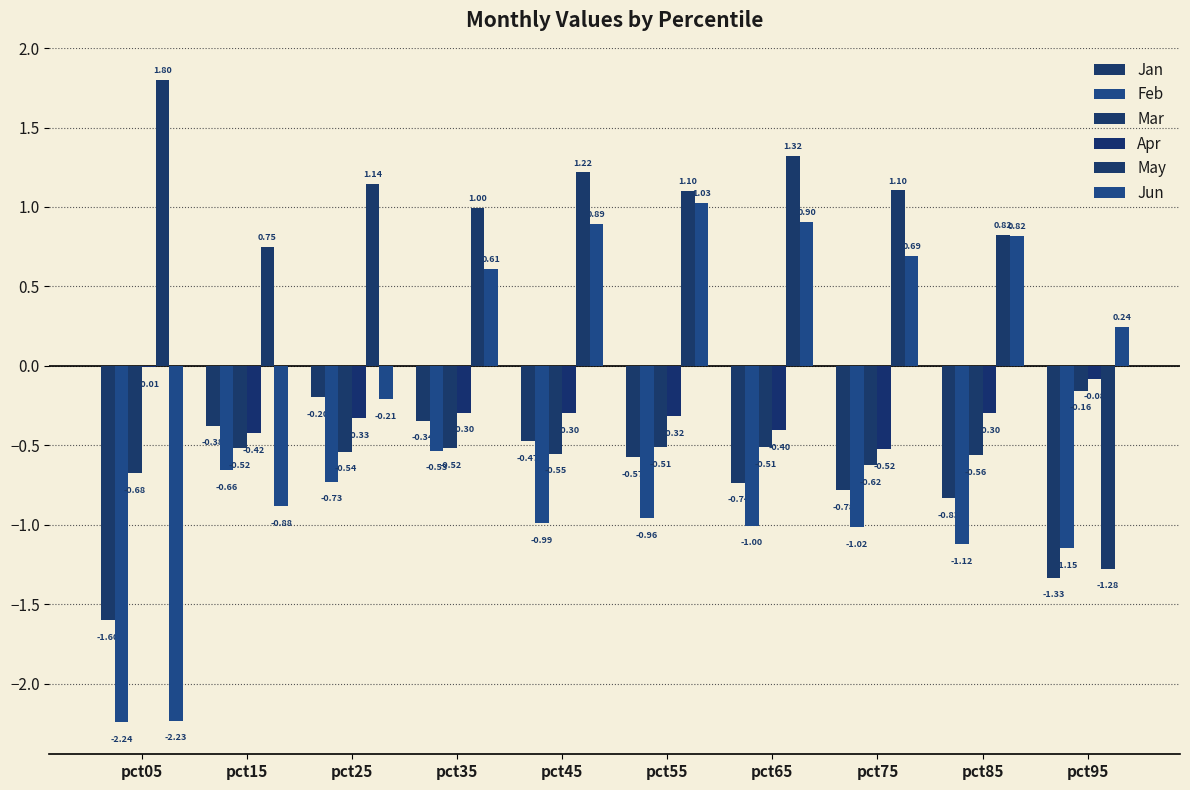

Which category has the highest value across all series?

pct05